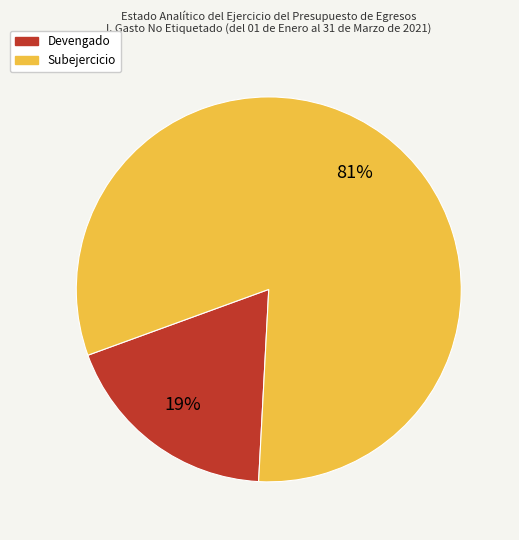

To the nearest percent, what is the average slice percentage?

50%